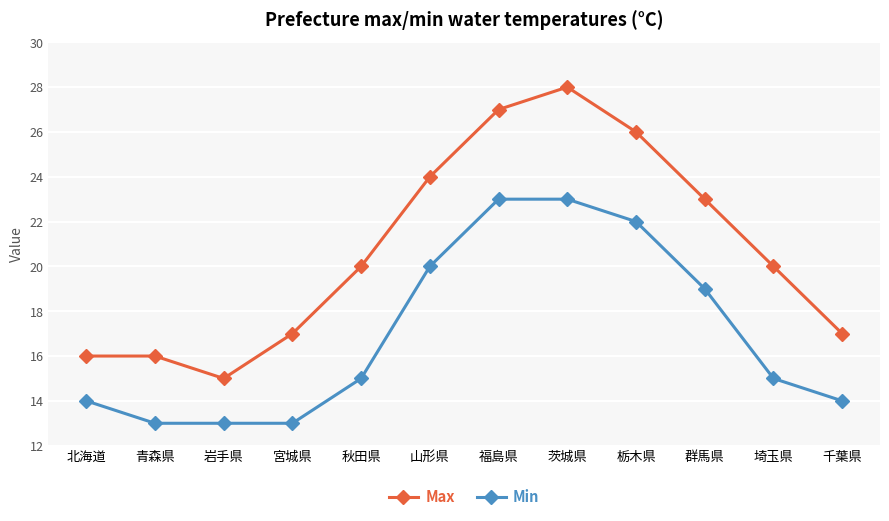

Reading left to right, what are all the values shown in this chart?

Max: 北海道=16	青森県=16	岩手県=15	宮城県=17	秋田県=20	山形県=24	福島県=27	茨城県=28	栃木県=26	群馬県=23	埼玉県=20	千葉県=17
Min: 北海道=14	青森県=13	岩手県=13	宮城県=13	秋田県=15	山形県=20	福島県=23	茨城県=23	栃木県=22	群馬県=19	埼玉県=15	千葉県=14